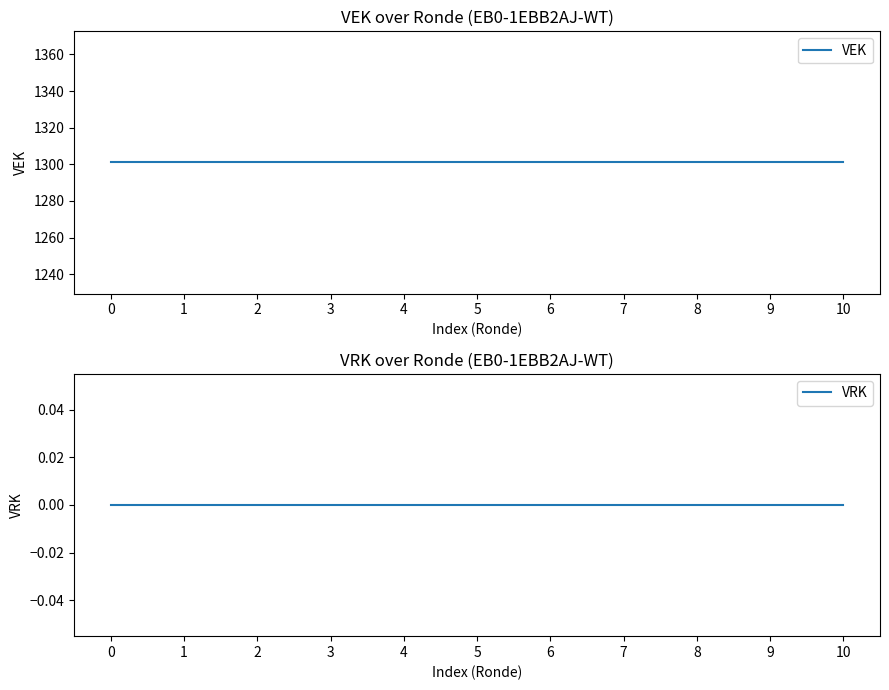

True or false: VEK and VRK intersect in this chart.

False